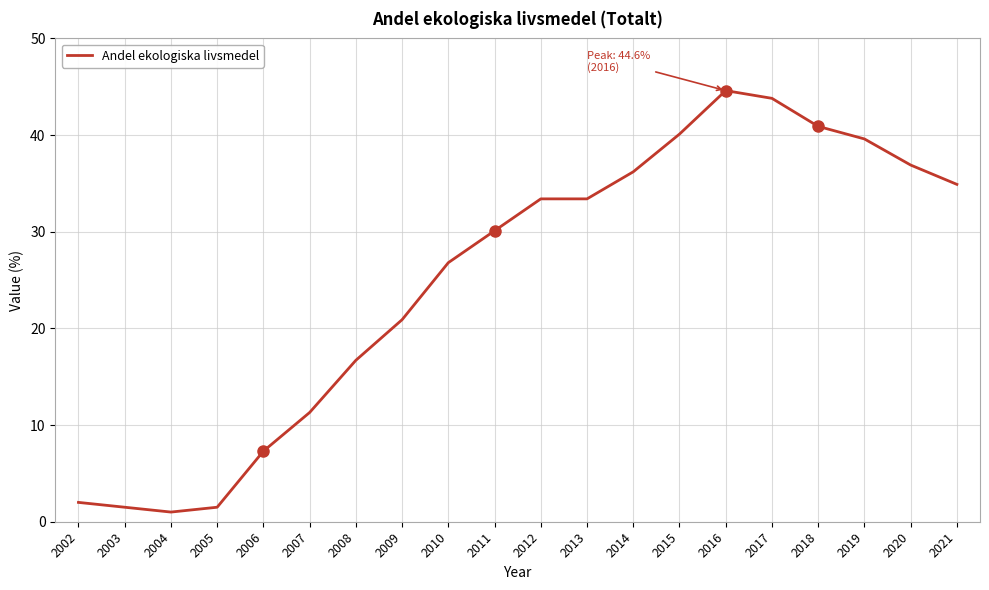

How many lines are shown in the chart?

1